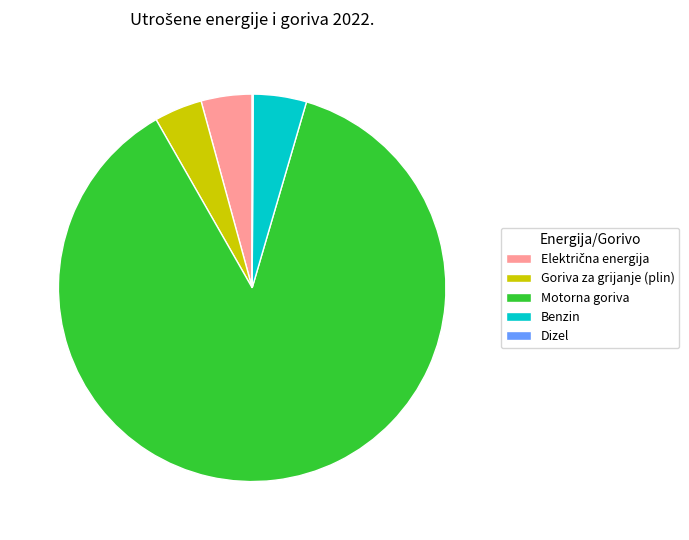

Which slice is the largest?

Motorna goriva